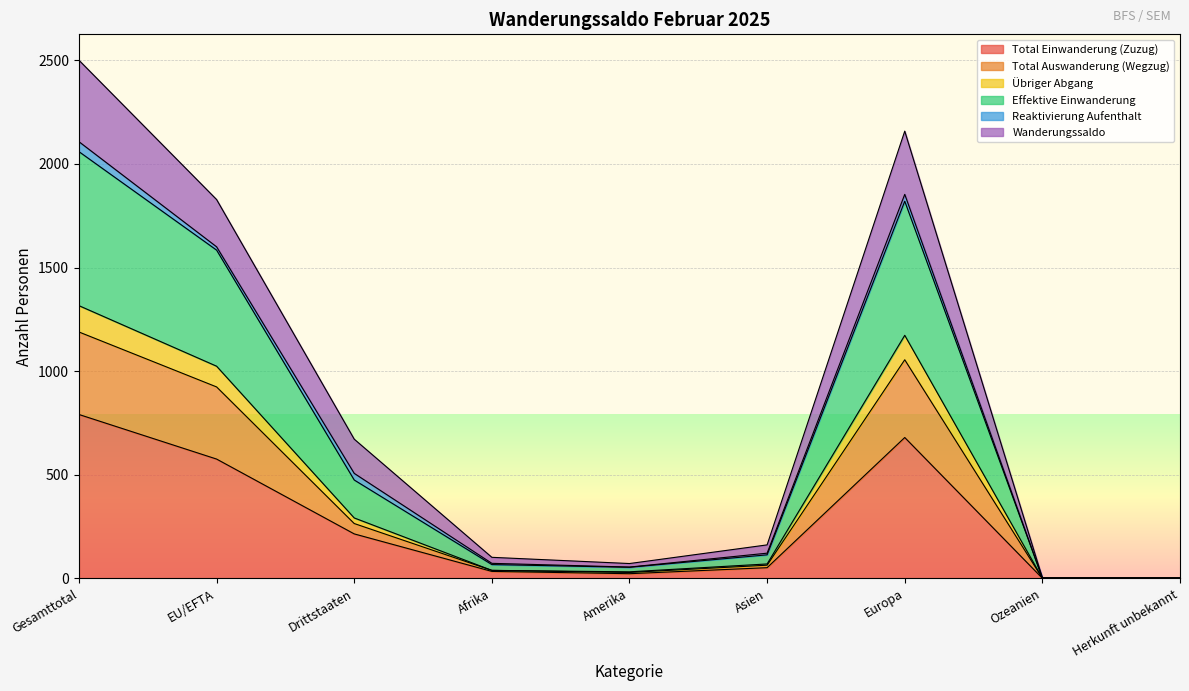

True or false: Total Einwanderung (Zuzug) has a value of 791 at Gesamttotal.

True